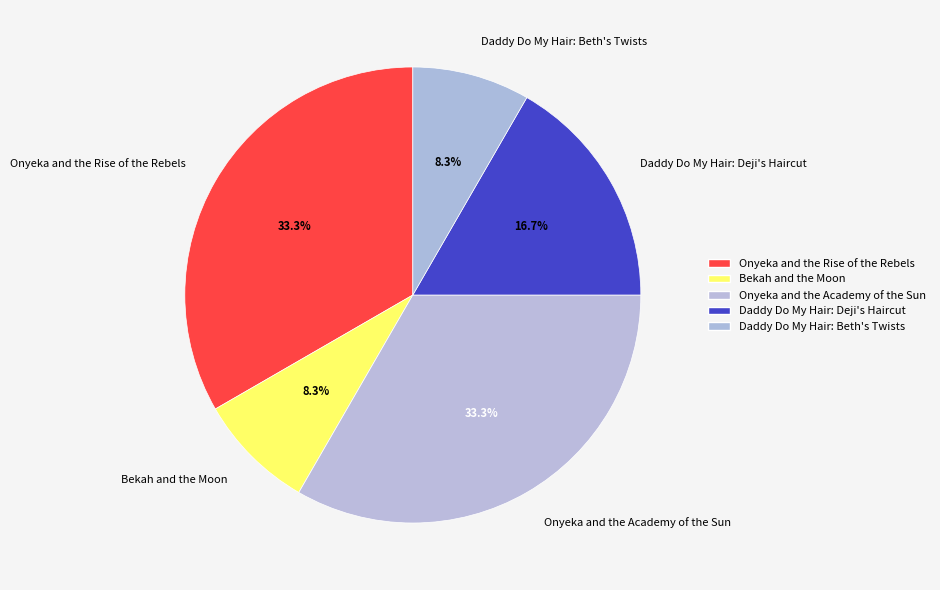

Does Daddy Do My Hair: Deji's Haircut represent more than half of the total?

No